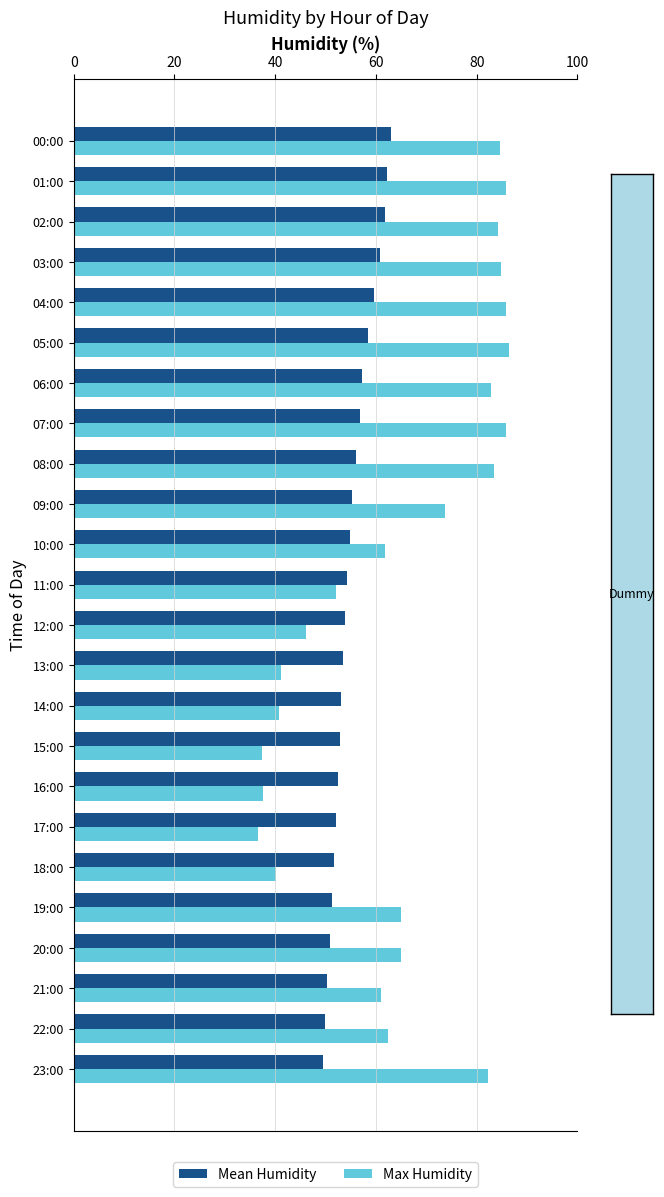

How many data points does each series have?

24